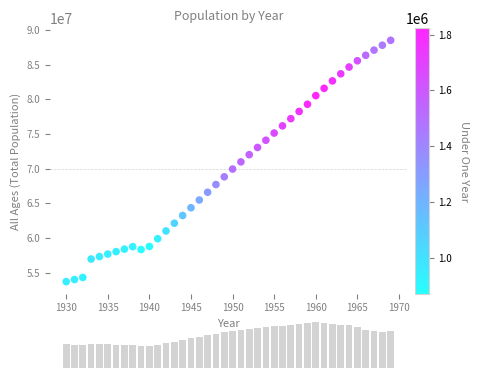

What is the range of Y values (max minus min)?

34823177